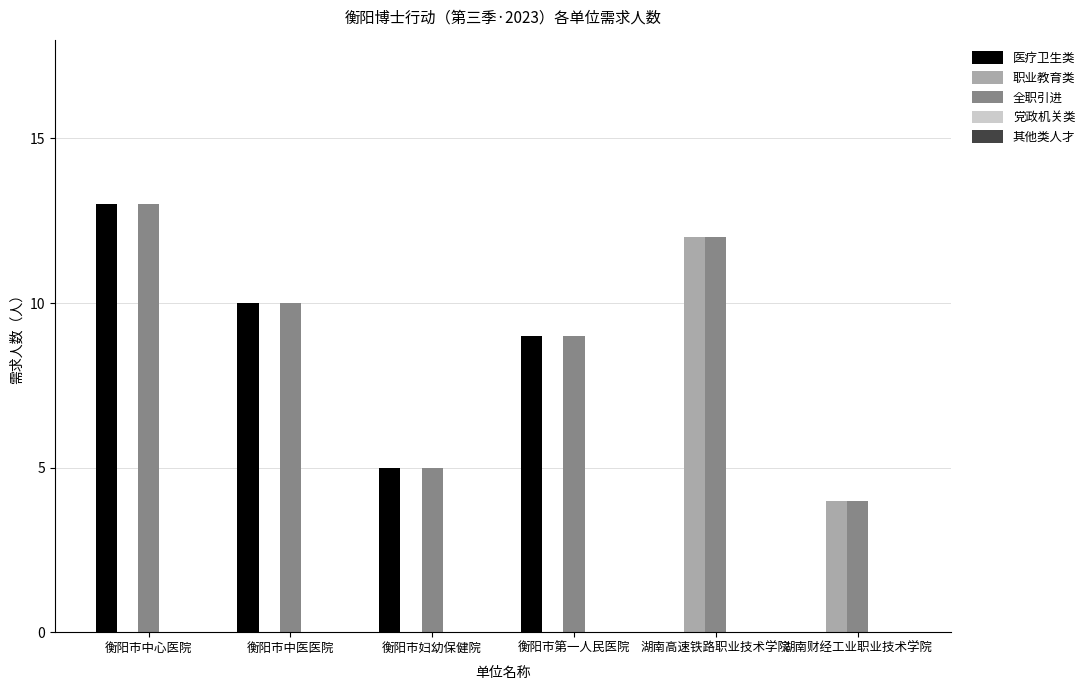

What value does the 全职引进 series have at 衡阳市中医医院?

10